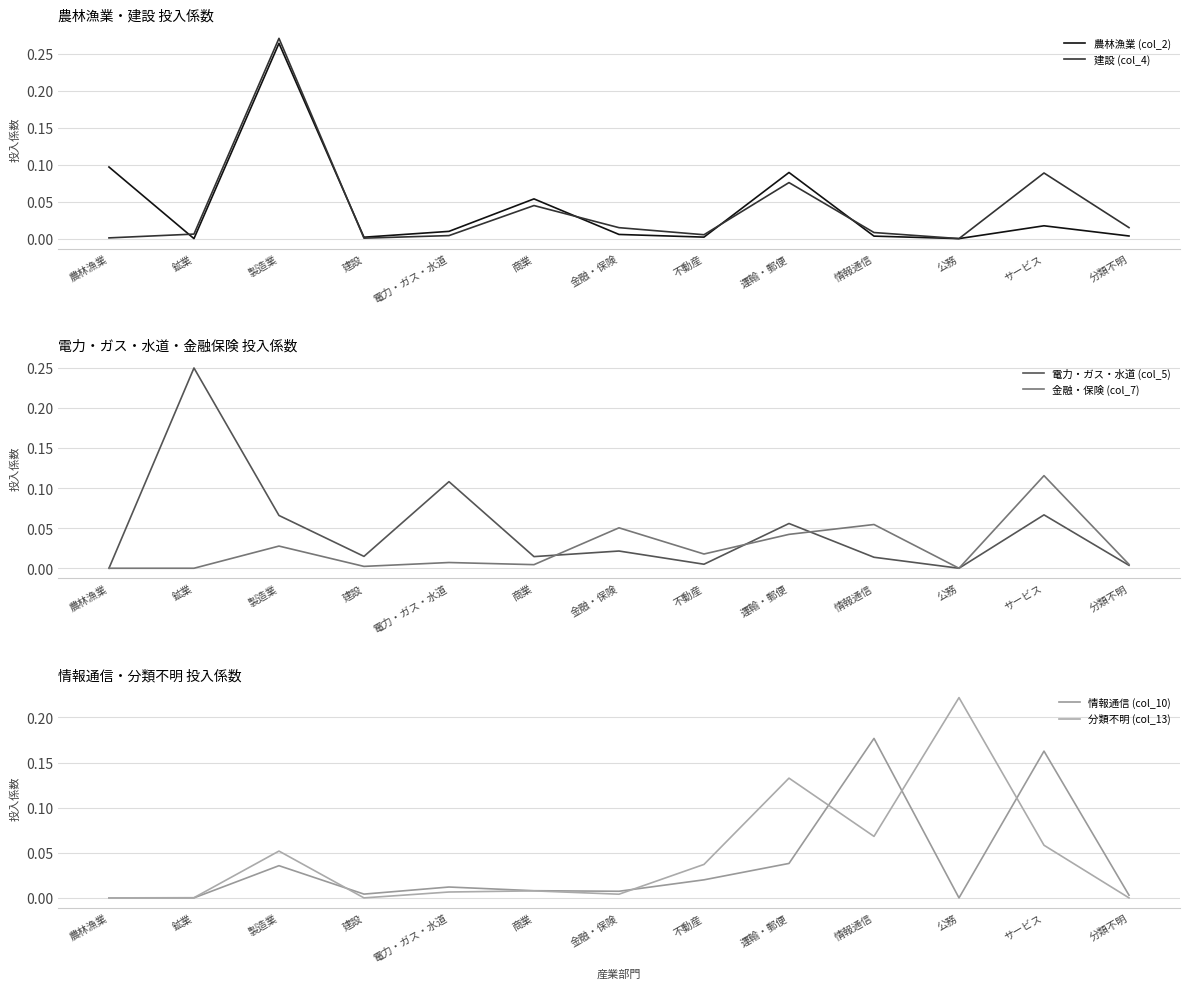

Which series ends up on top after the final intersection of 金融・保険 (col_7) and 建設 (col_4)?

建設 (col_4)